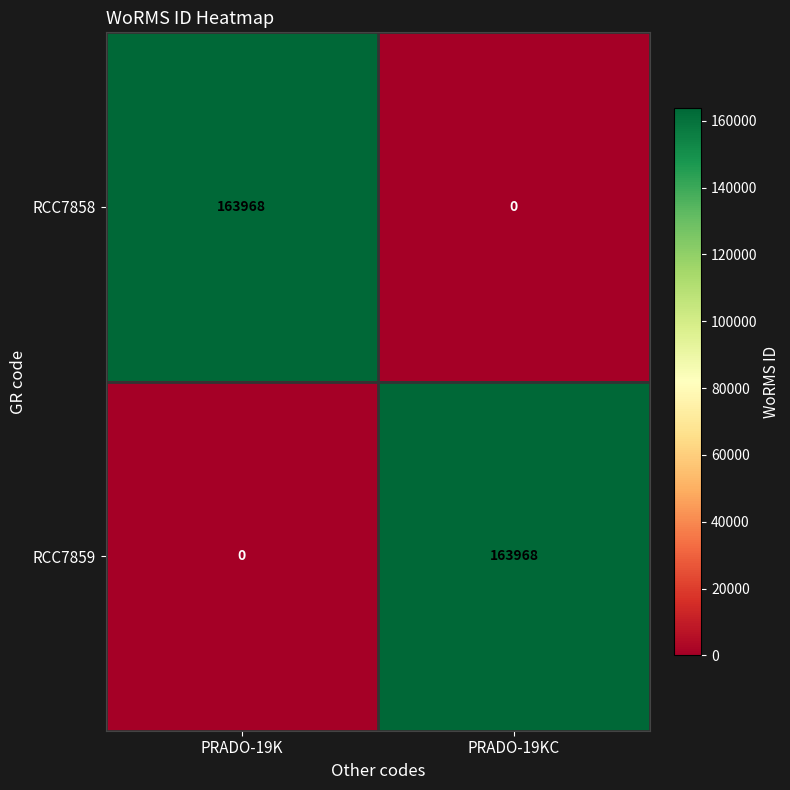

At PRADO-19K, list the series in order from largest to smallest.

RCC7858, RCC7859